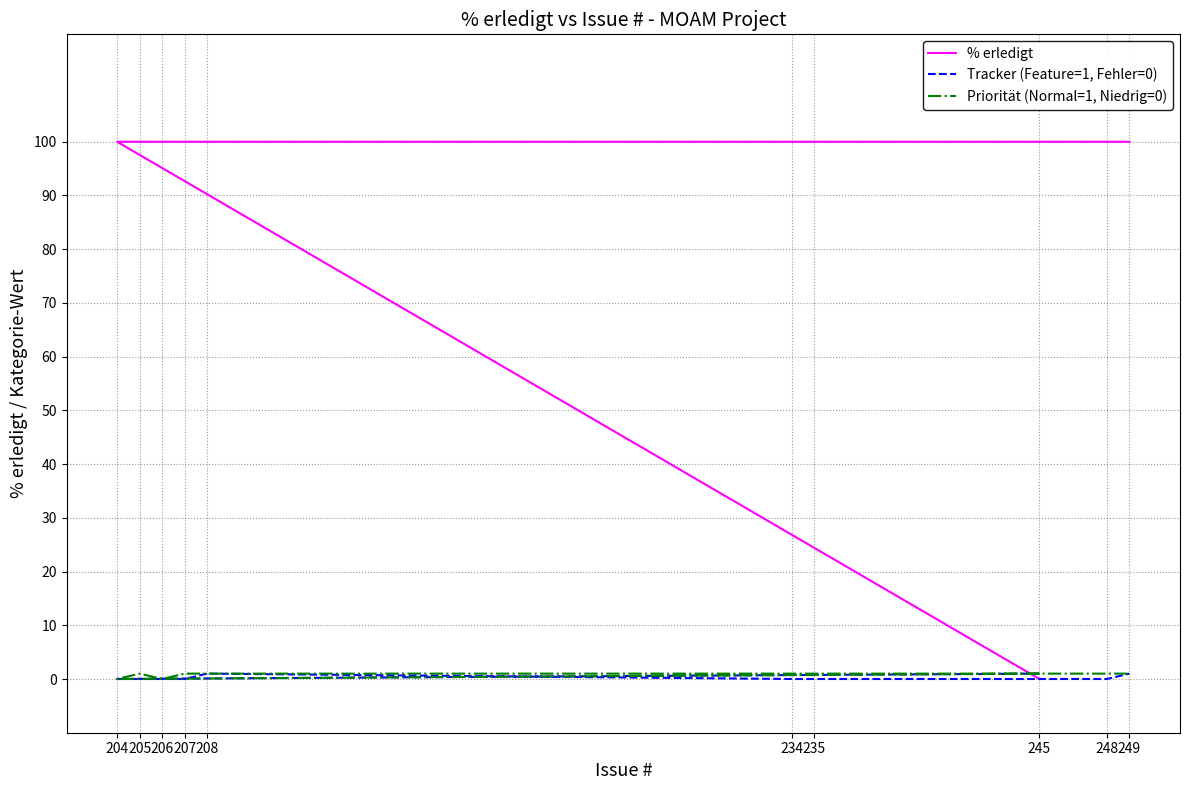

What is the total value across all series at 206?

100